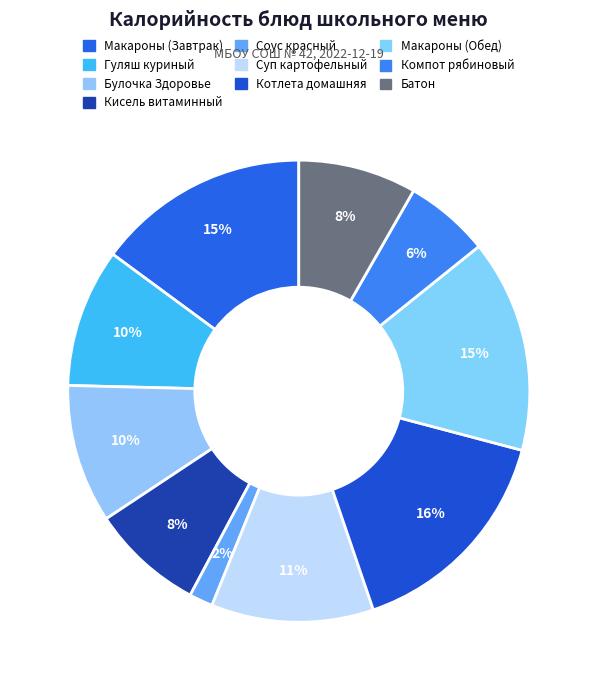

What is the largest slice in the pie chart?

Котлета домашняя